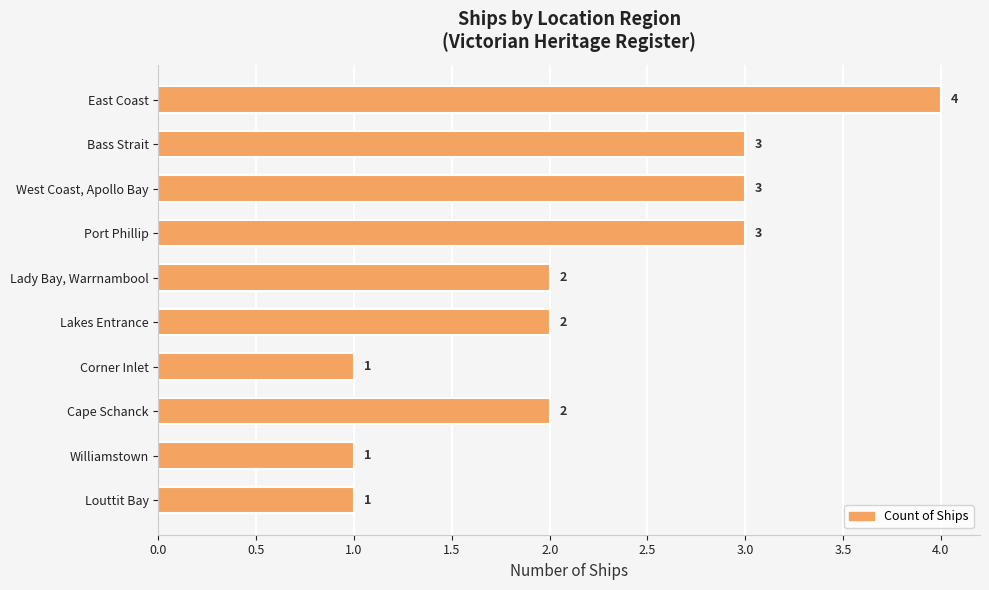

How many values are between 1 and 3?

9